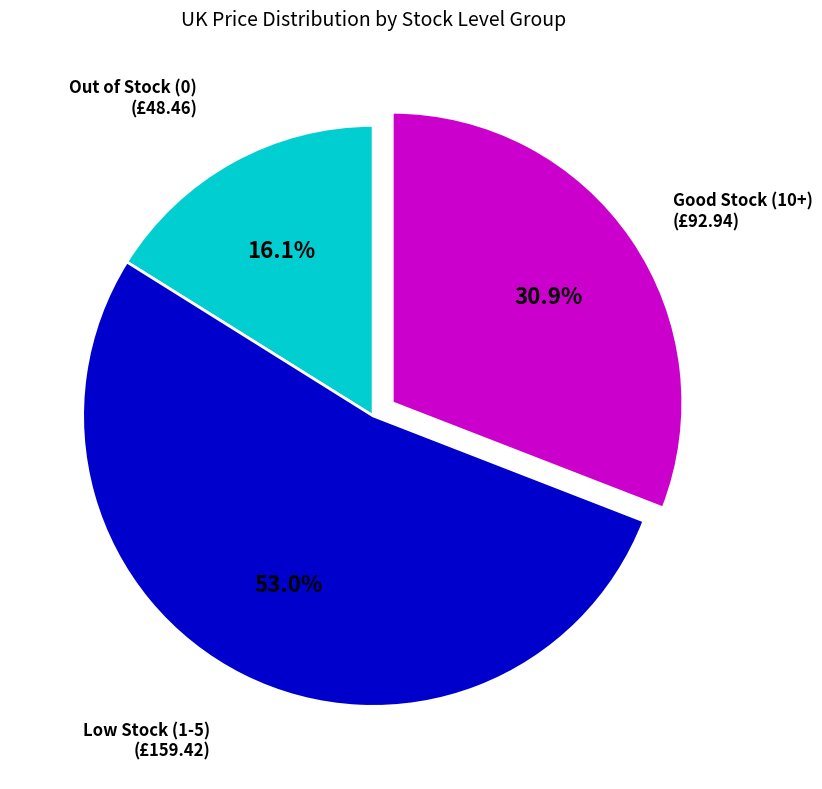

Is there a majority slice in this chart?

Yes